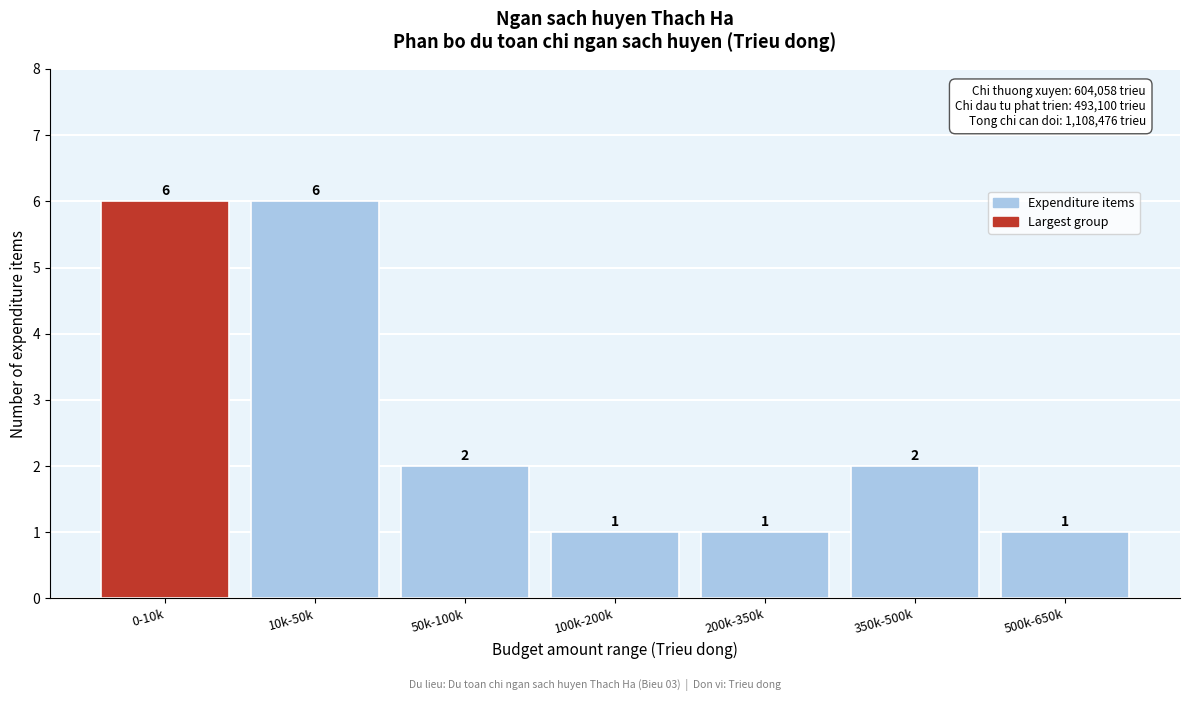

Reading left to right, what are all the values shown in this chart?

0-10k=6	10k-50k=6	50k-100k=2	100k-200k=1	200k-350k=1	350k-500k=2	500k-650k=1